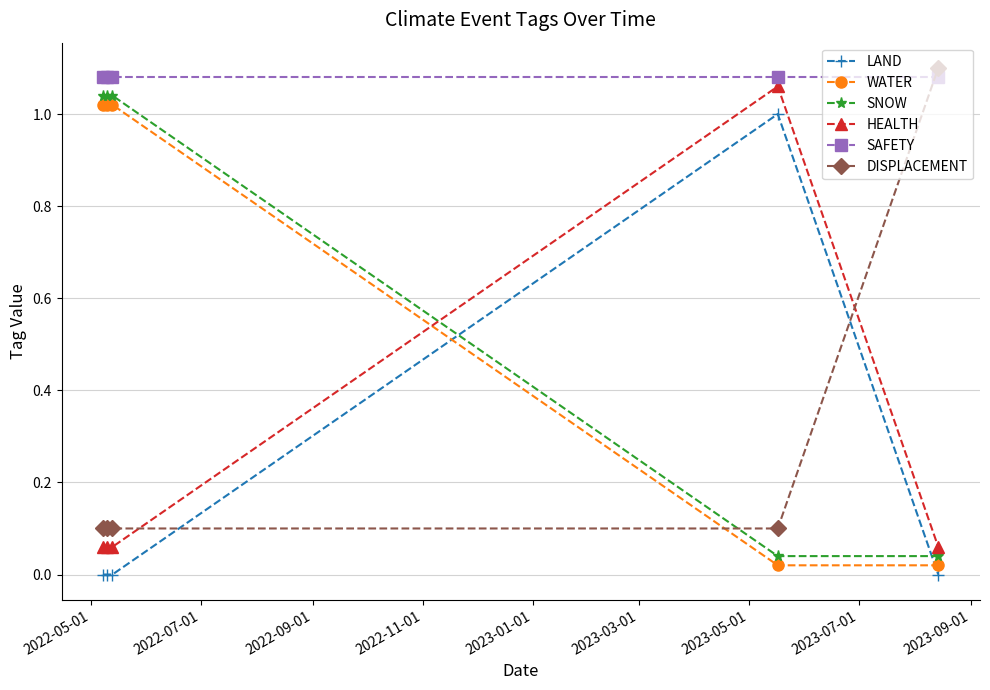

True or false: DISPLACEMENT has more than 1 points higher than both neighbors.

False